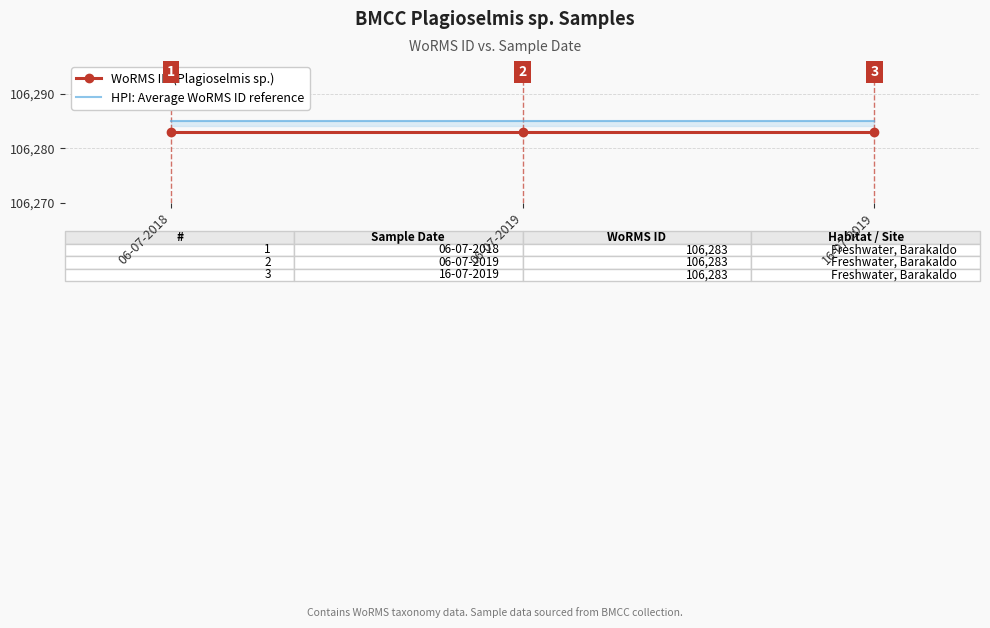

The value of HPI: Average WoRMS ID reference at 16-07-2019 is 106285. True or false?

True